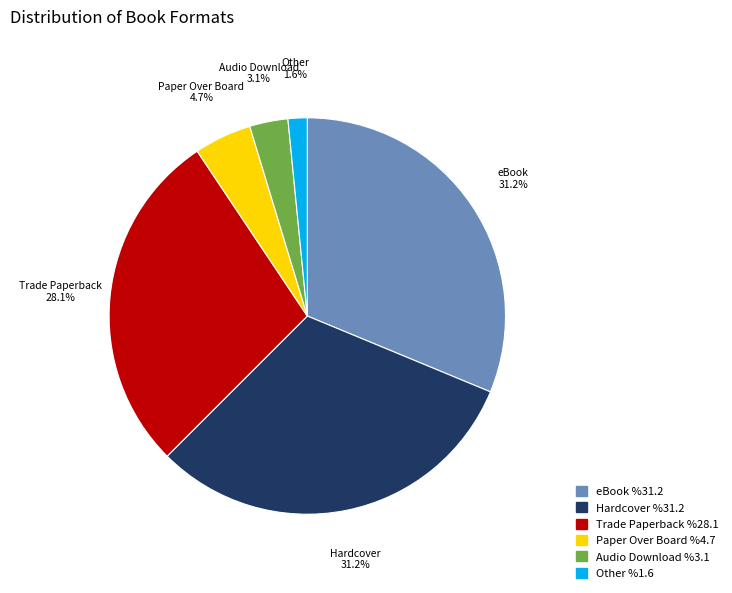

Which has a higher value, eBook or Other?

eBook